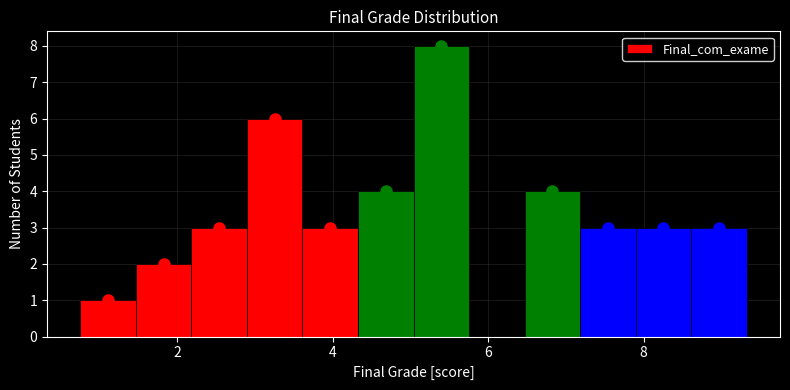

Read against the x-axis, roughly where is the centre of the tallest bar?

5.4